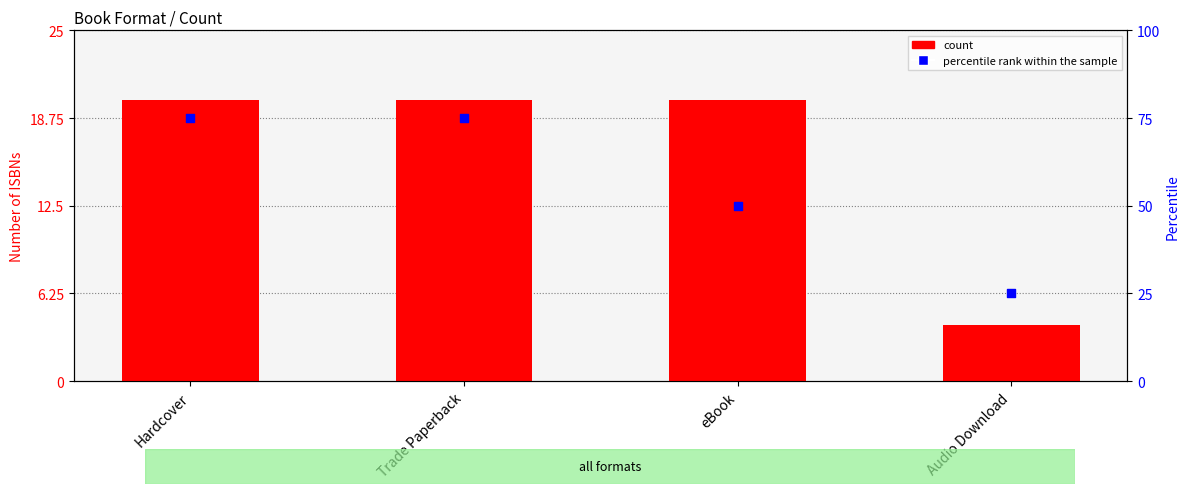

Which series reaches the maximum Y coordinate?

percentile rank within the sample